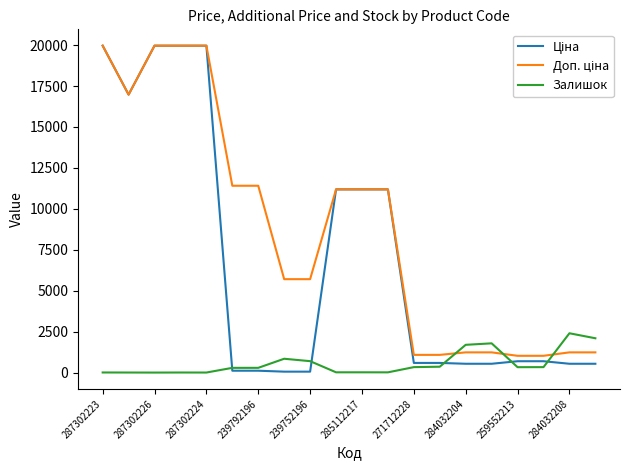

What is the minimum value shown in the chart?

1.0